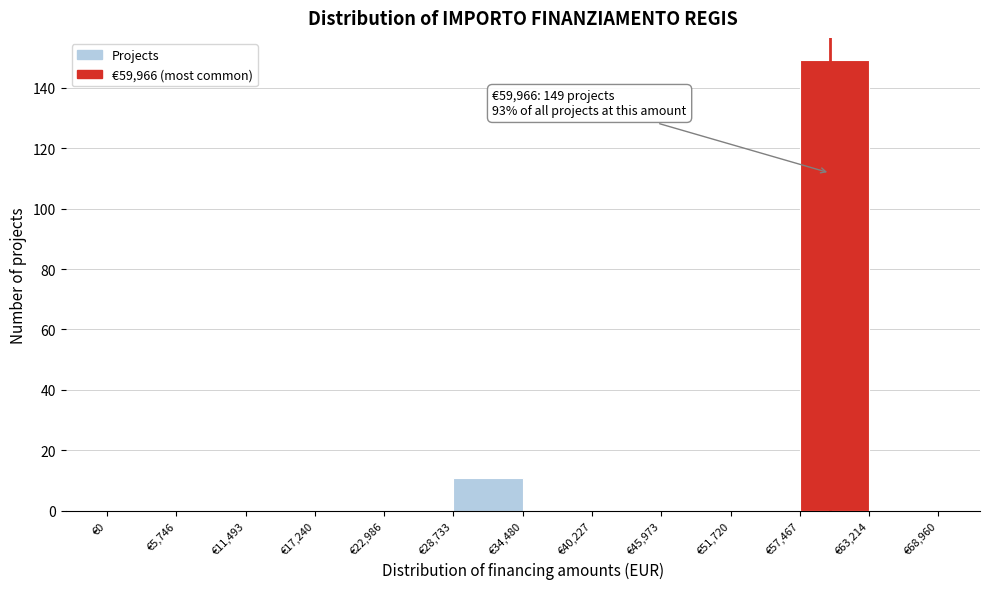

Which range on the x-axis has the tallest bar?

57000 to 63000